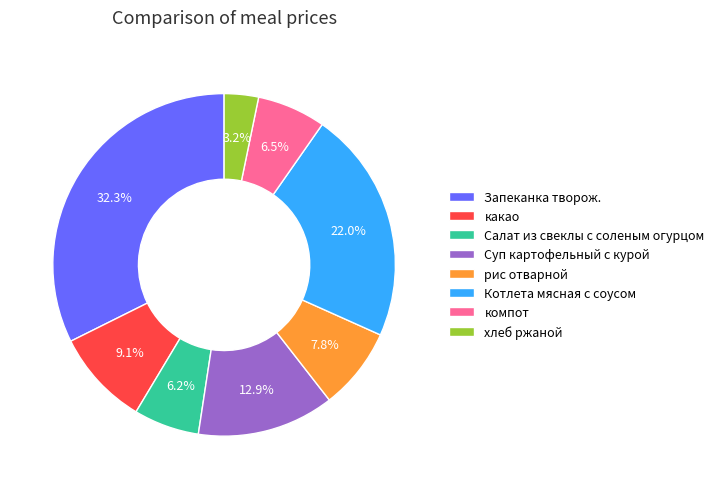

Which slice is the largest?

Запеканка творож.